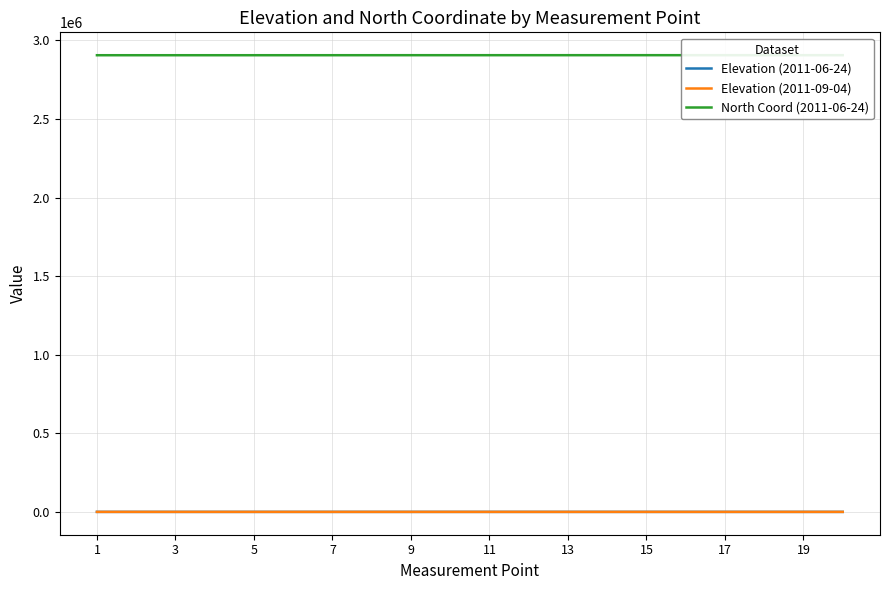

How many times do Elevation (2011-09-04) and Elevation (2011-06-24) cross each other?

1